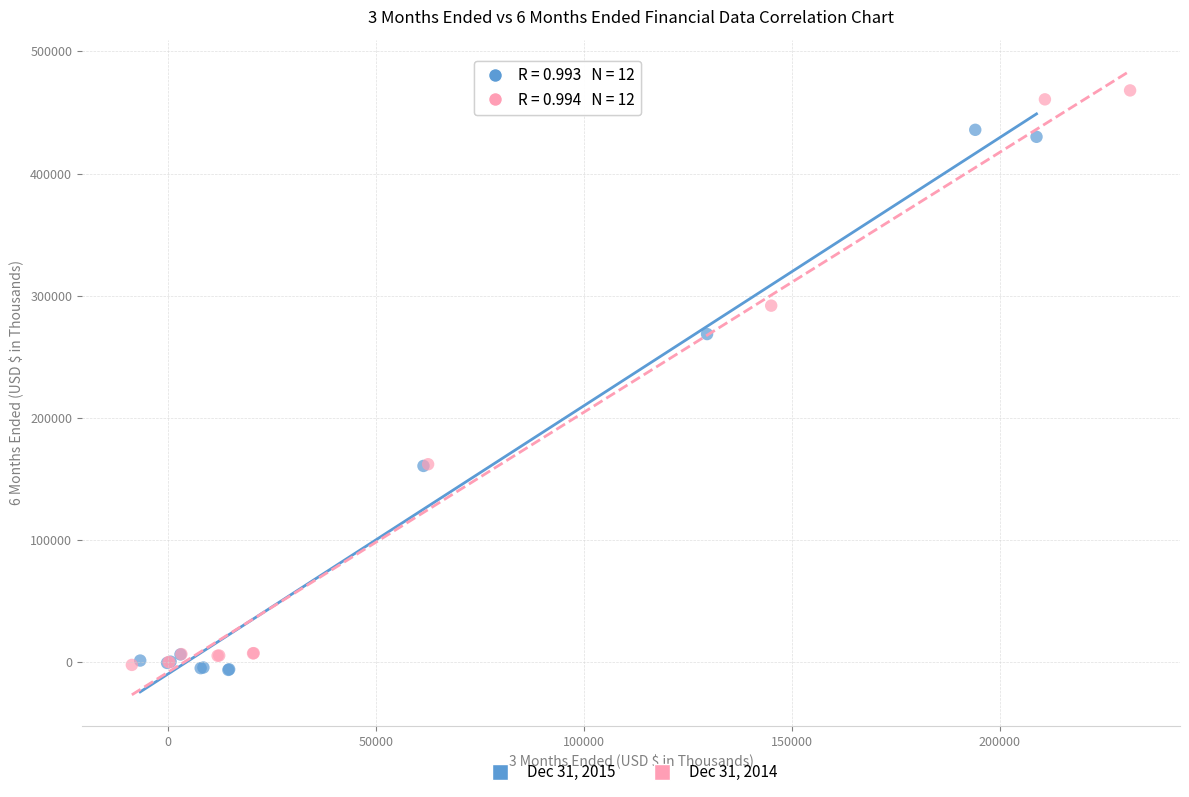

Which series has the widest spread of Y values?

Dec 31, 2014